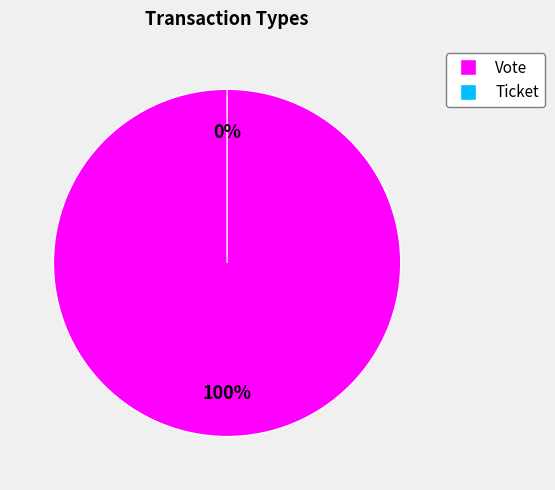

Rank the categories by value from highest to lowest.

Vote, Ticket